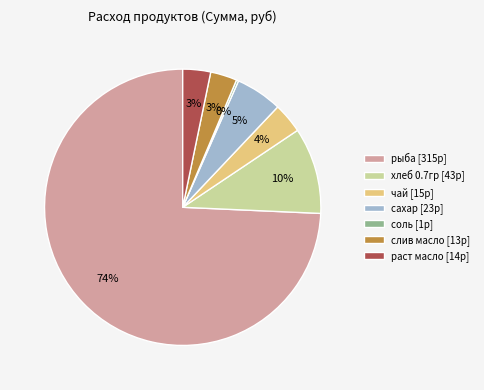

Does хлеб 0.7гр [43р] account for over 50% of the chart?

No